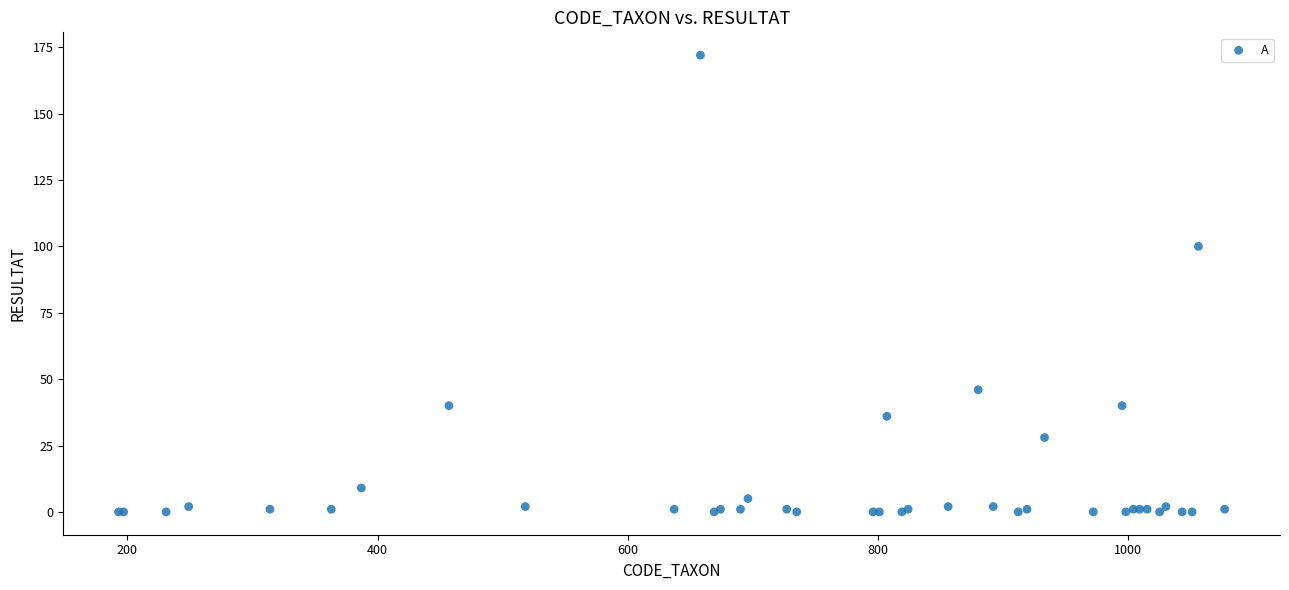

What Y value in the scatter plot is closest to 86?

100